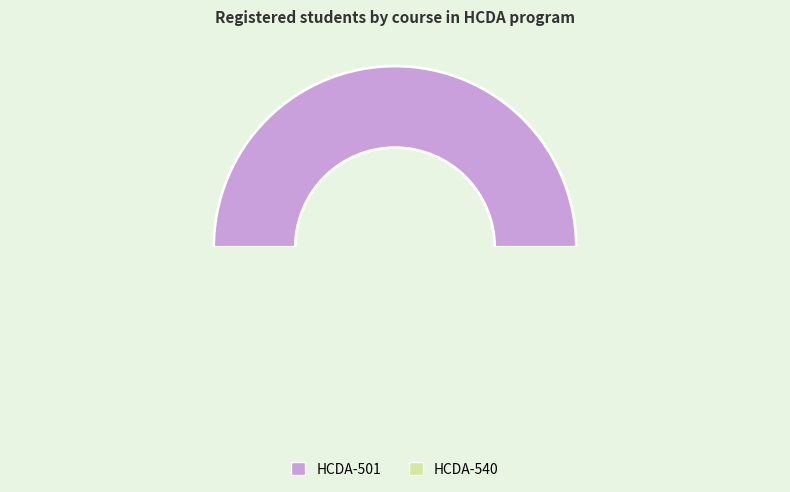

The HCDA-540 slice represents 61% of the pie. True or false?

False